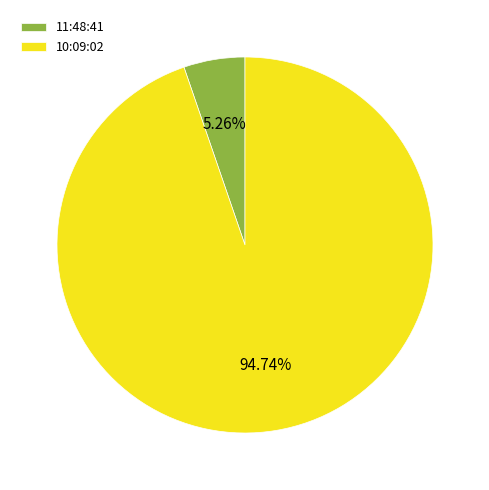

How many segments does this pie chart have?

2